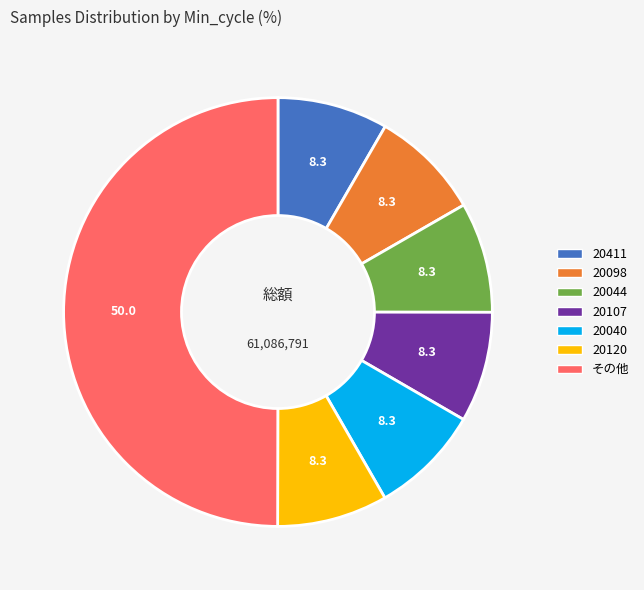

How many slices are in this pie chart?

7